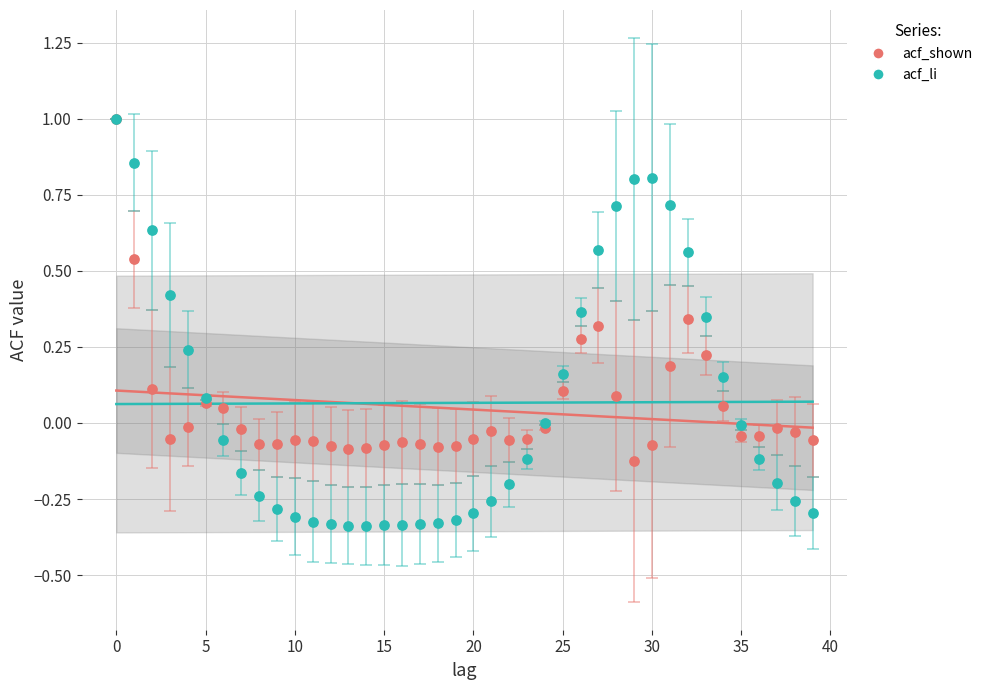

What are all the series names shown in the legend?

acf_shown, acf_li